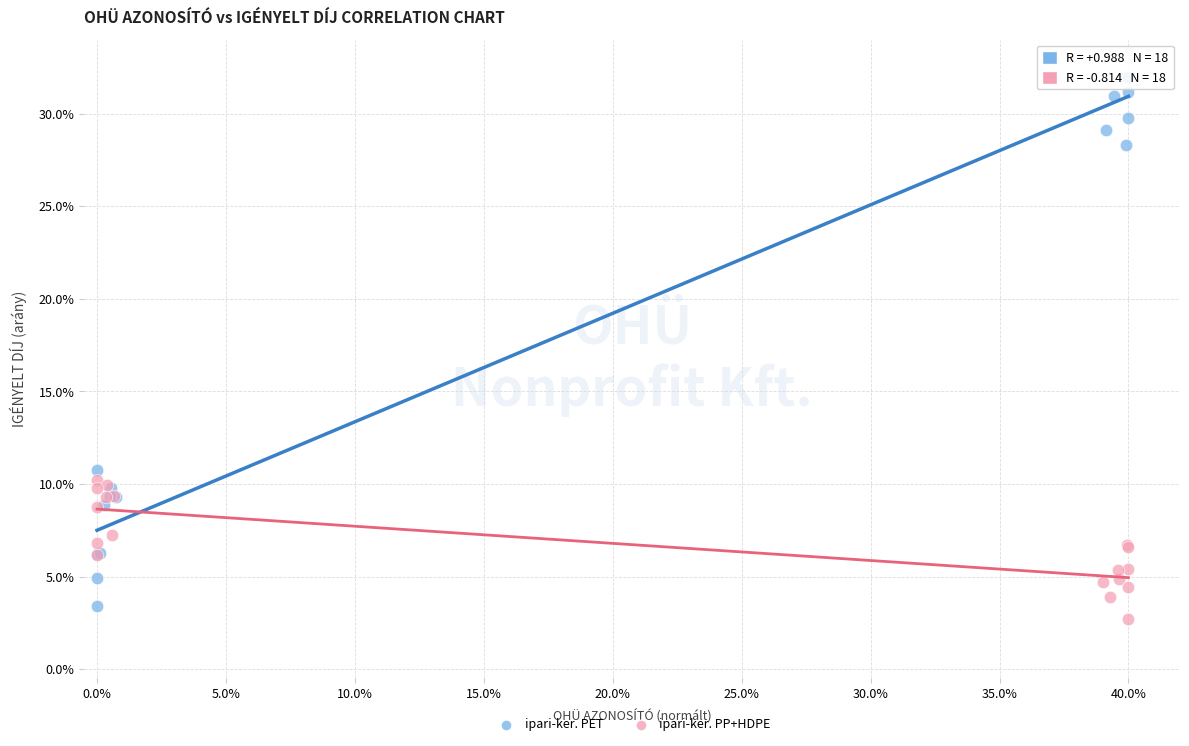

Which series reaches the maximum Y coordinate?

ipari-ker. PET